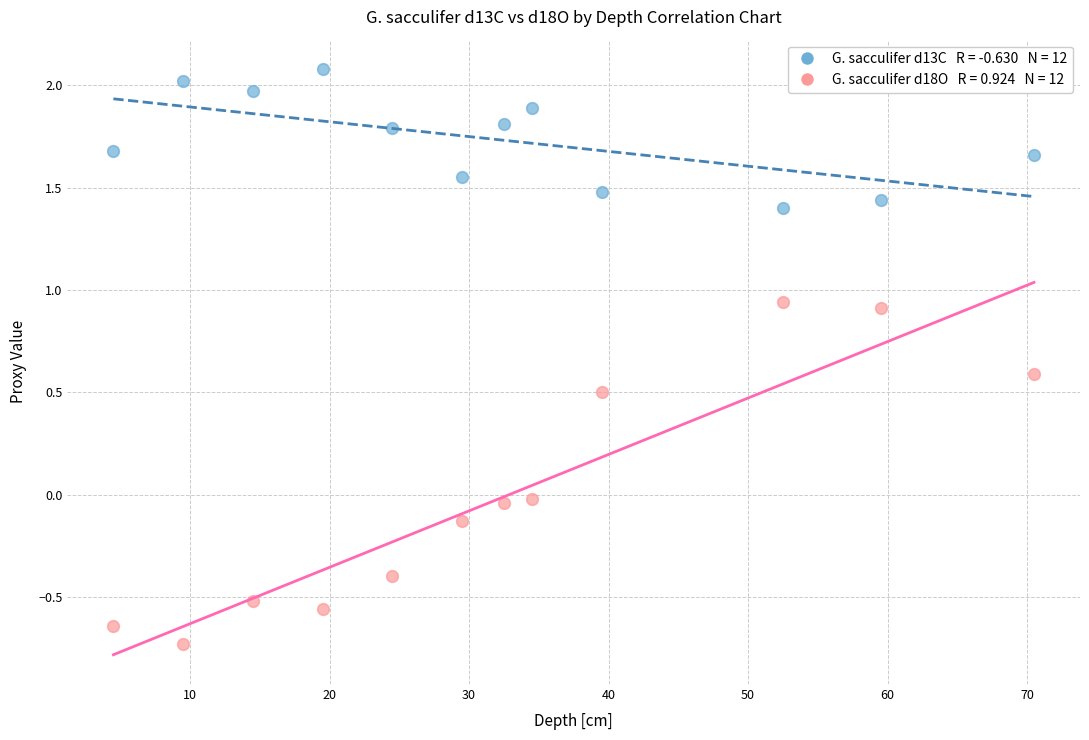

Across all data points, what is the range of X values (max minus min)?

66.0